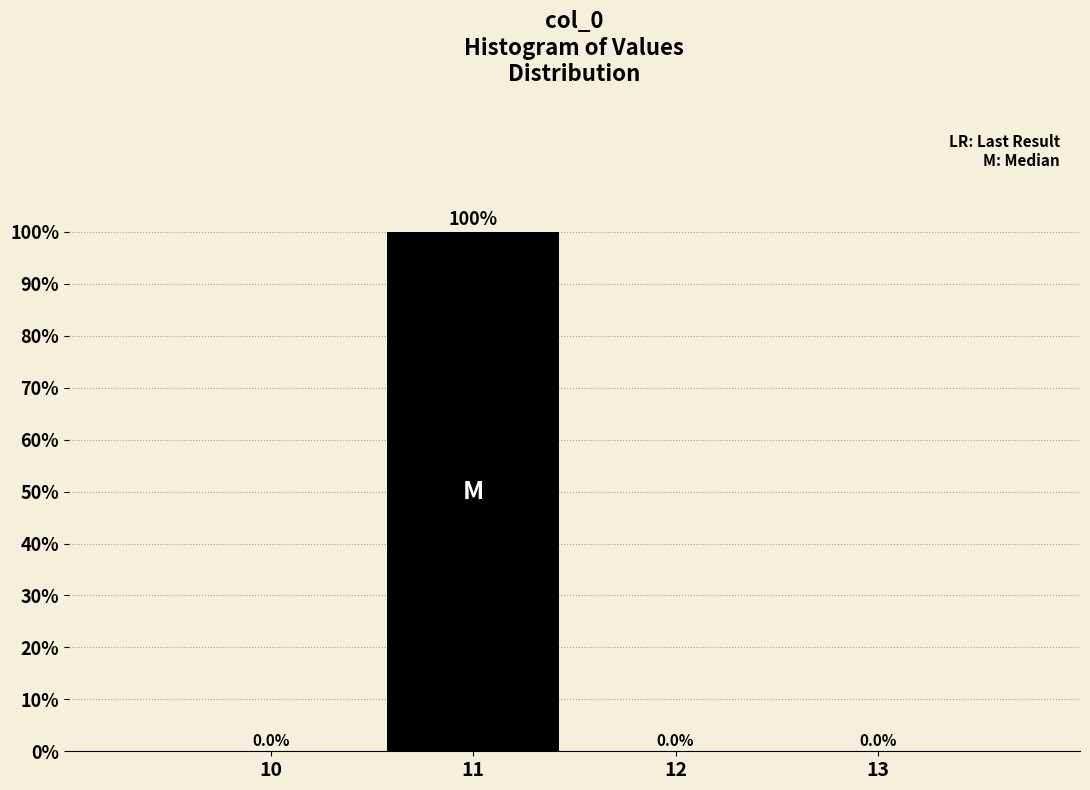

Reading left to right, list all the values displayed in this chart.

10=0	11=100	12=0	13=0